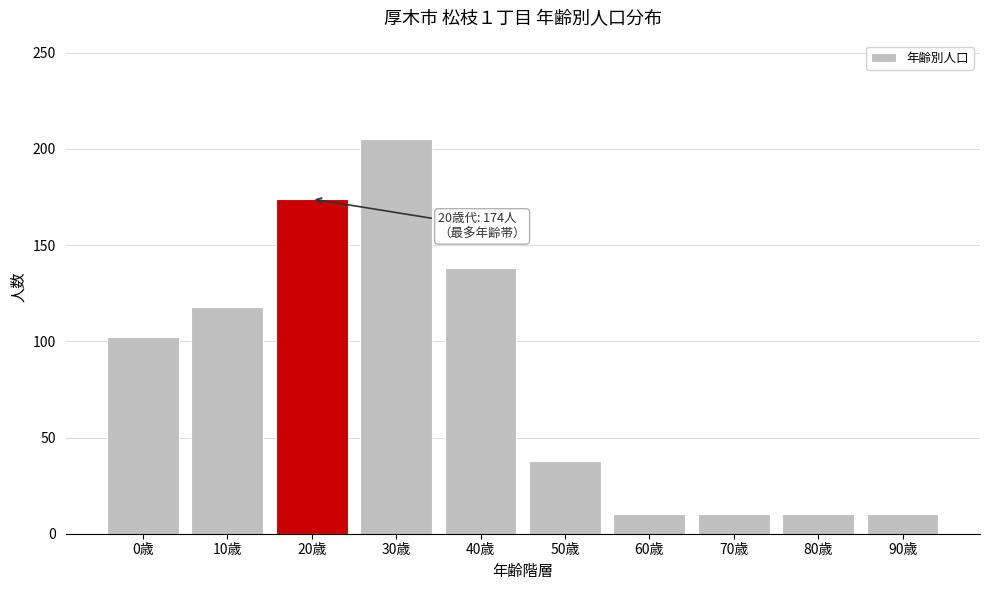

Reading left to right, extract all data points from this chart.

0歳=102	10歳=118	20歳=174	30歳=205	40歳=138	50歳=38	60歳=10	70歳=10	80歳=10	90歳=10